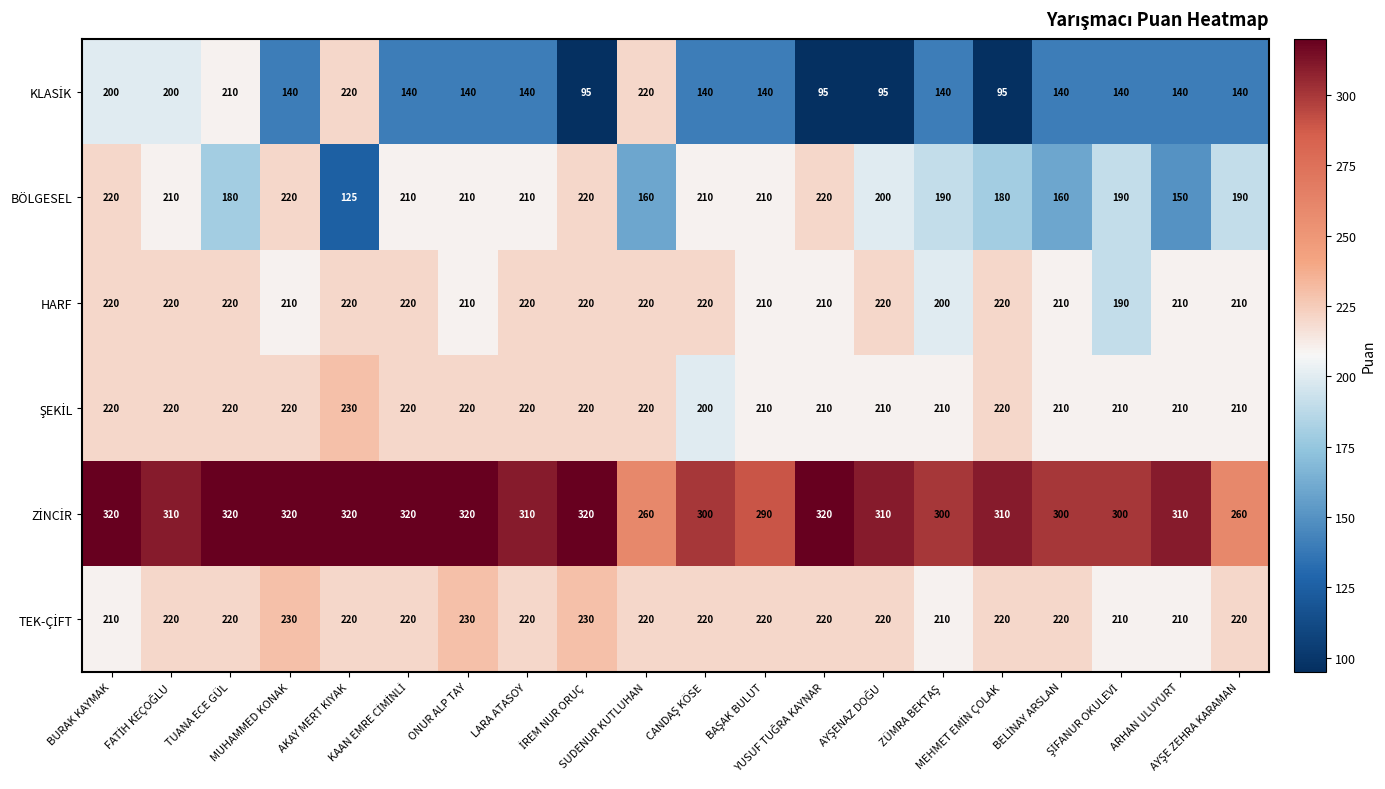

How many series are shown in this chart?

6